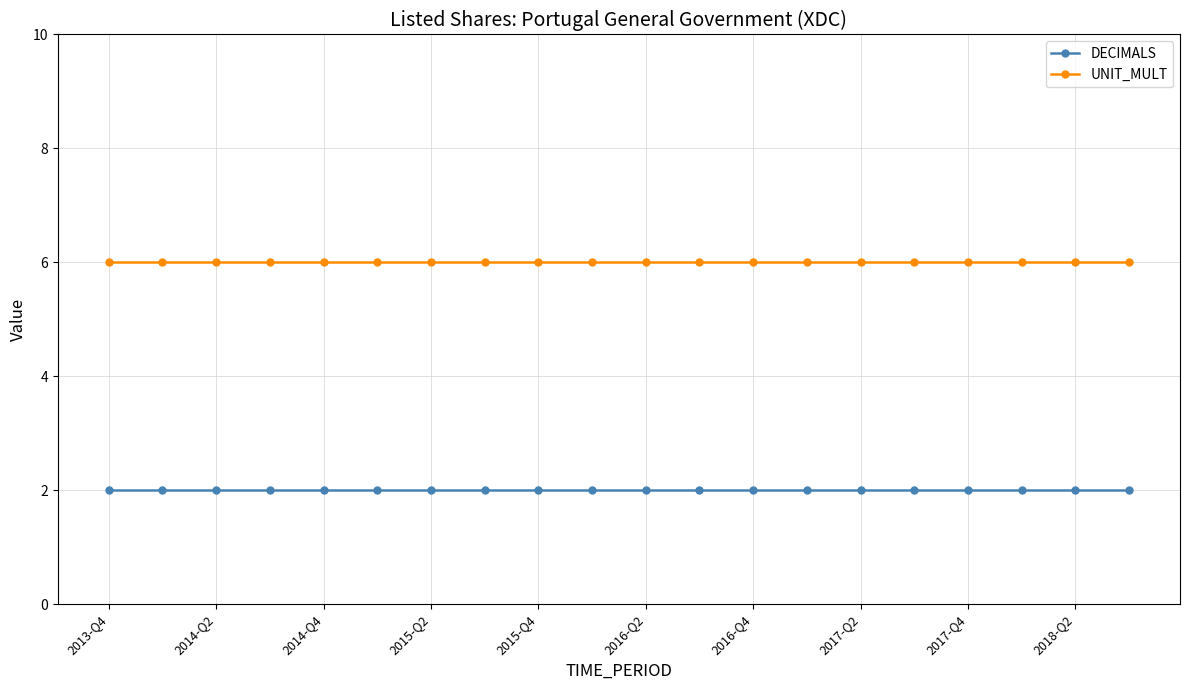

True or false: DECIMALS and UNIT_MULT intersect in this chart.

False